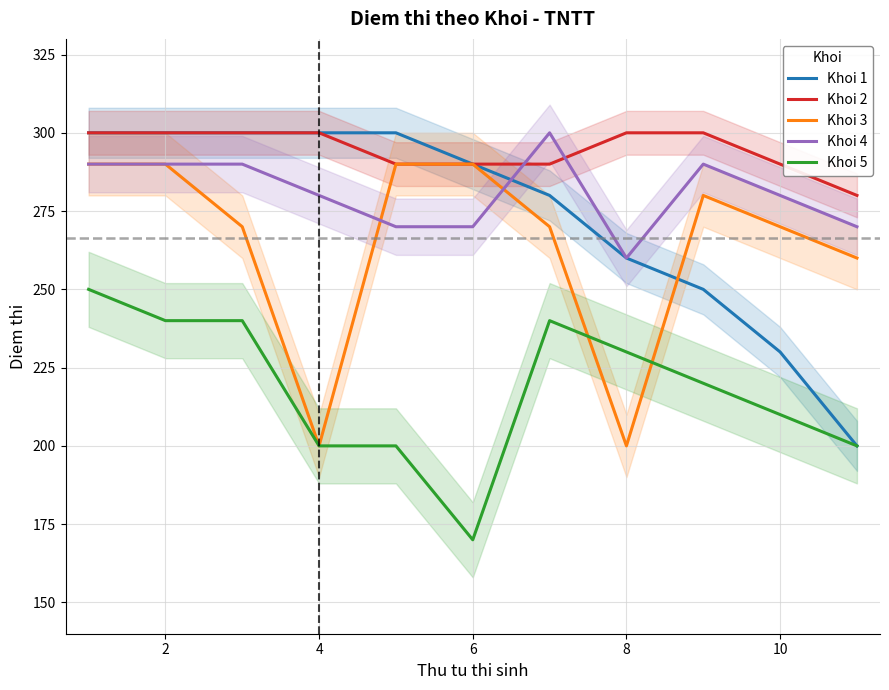

Between 8 and 10, which is larger?

8